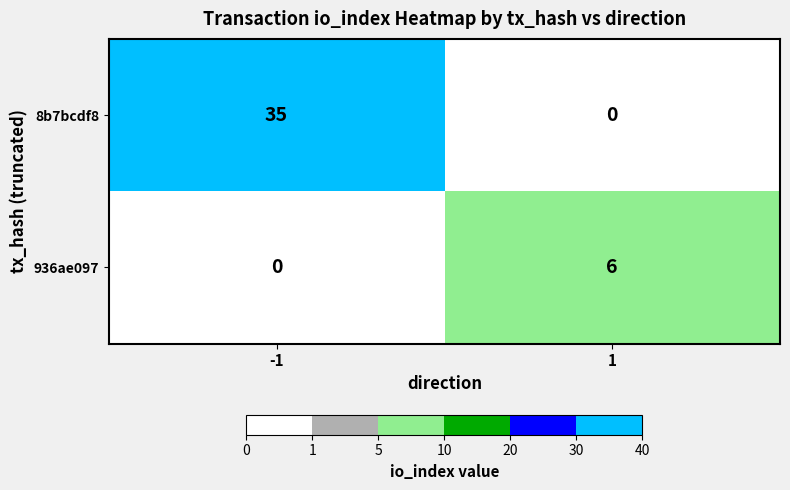

How many categories are shown in the chart?

2